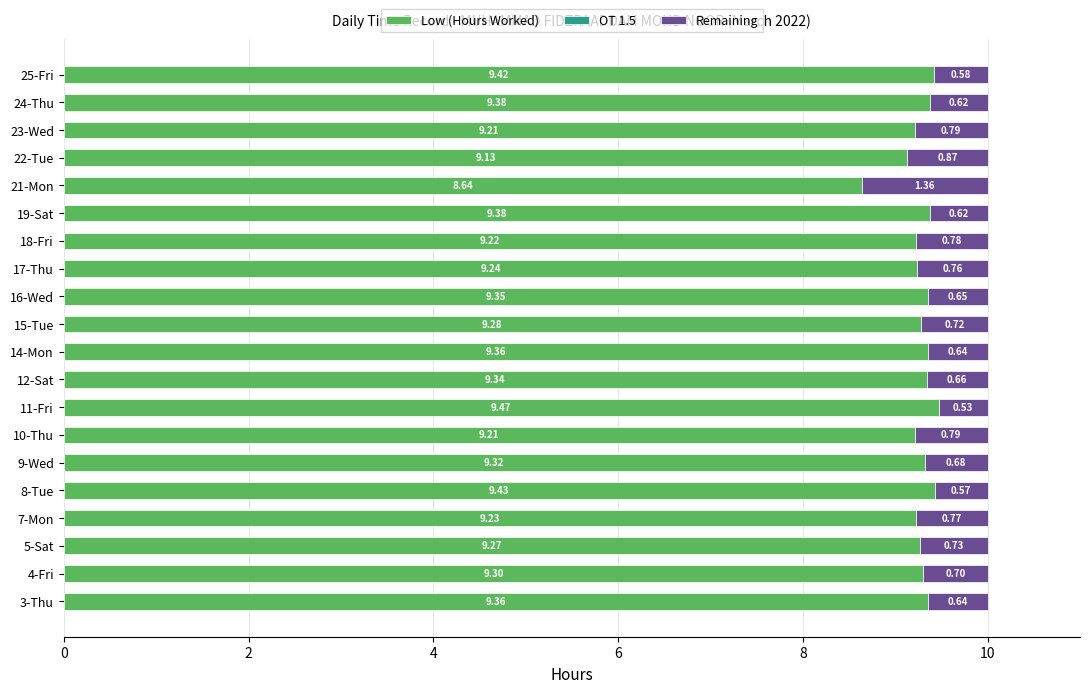

What is the total value across all series at 22-Tue?

10.0